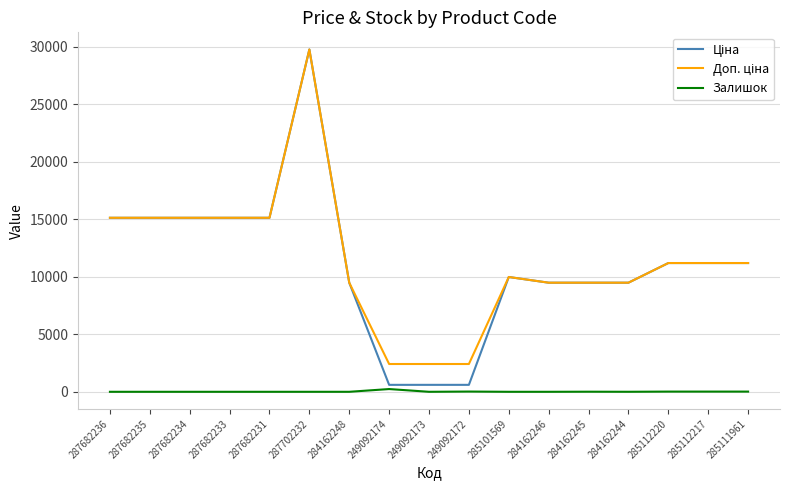

At which category is the sum across all series the highest?

287702232